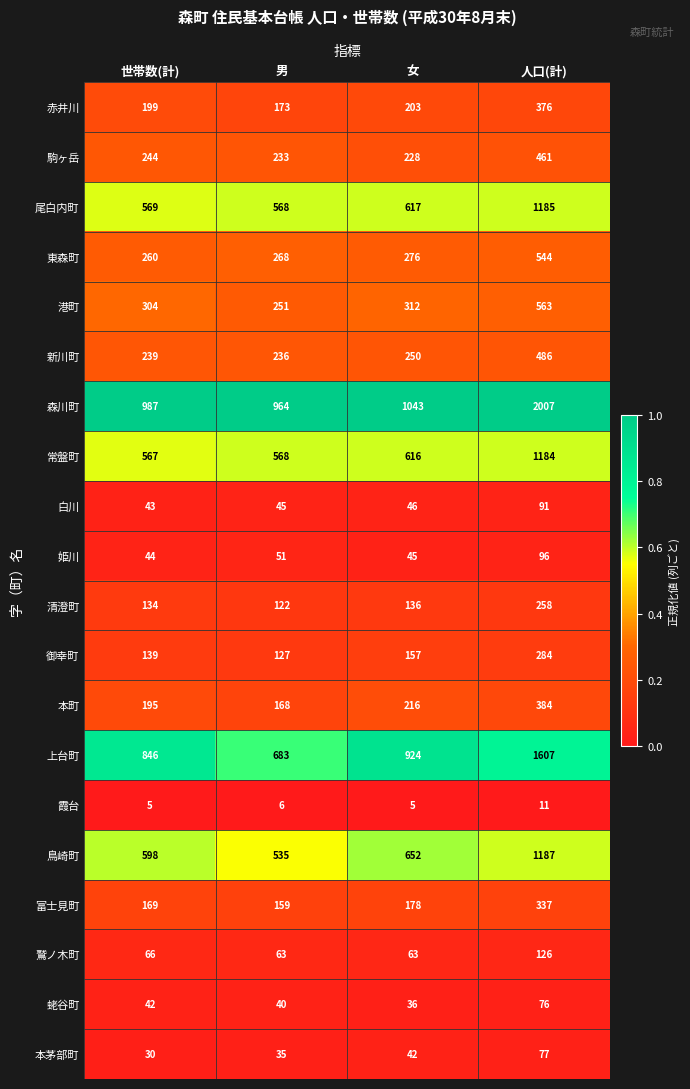

At which category is the sum across all series the highest?

人口(計)